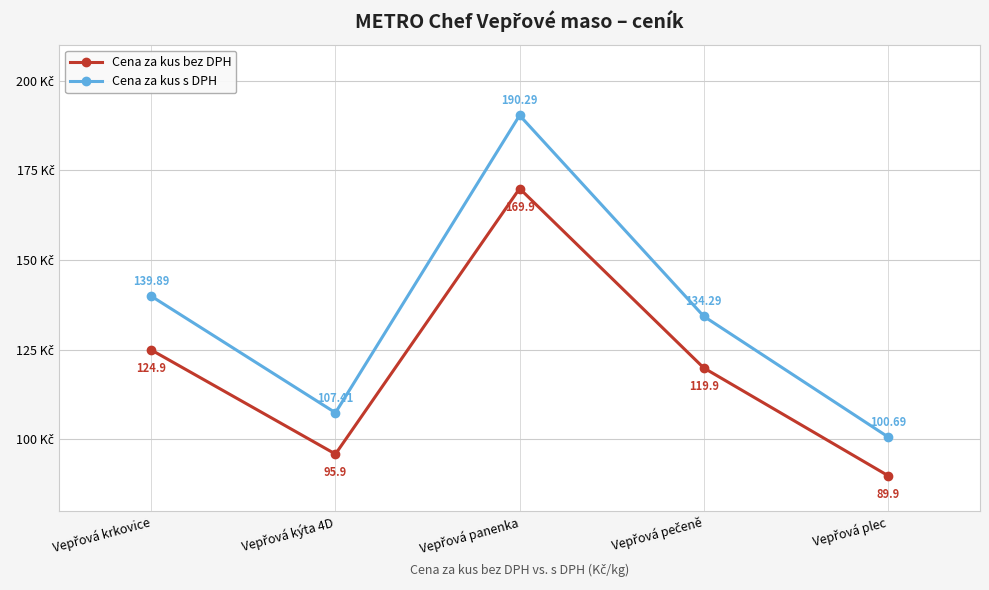

At how many categories does at least one series exceed 125?

3